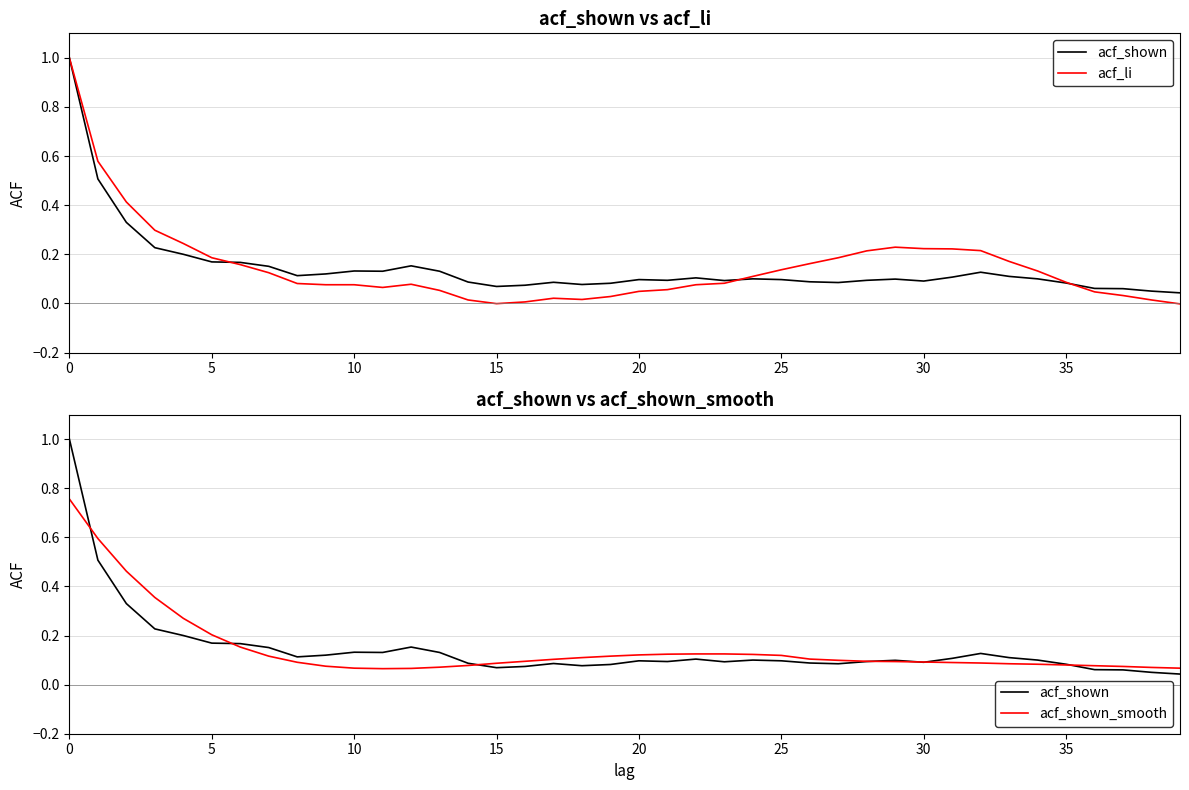

Which has a higher value, 30 or 16?

30